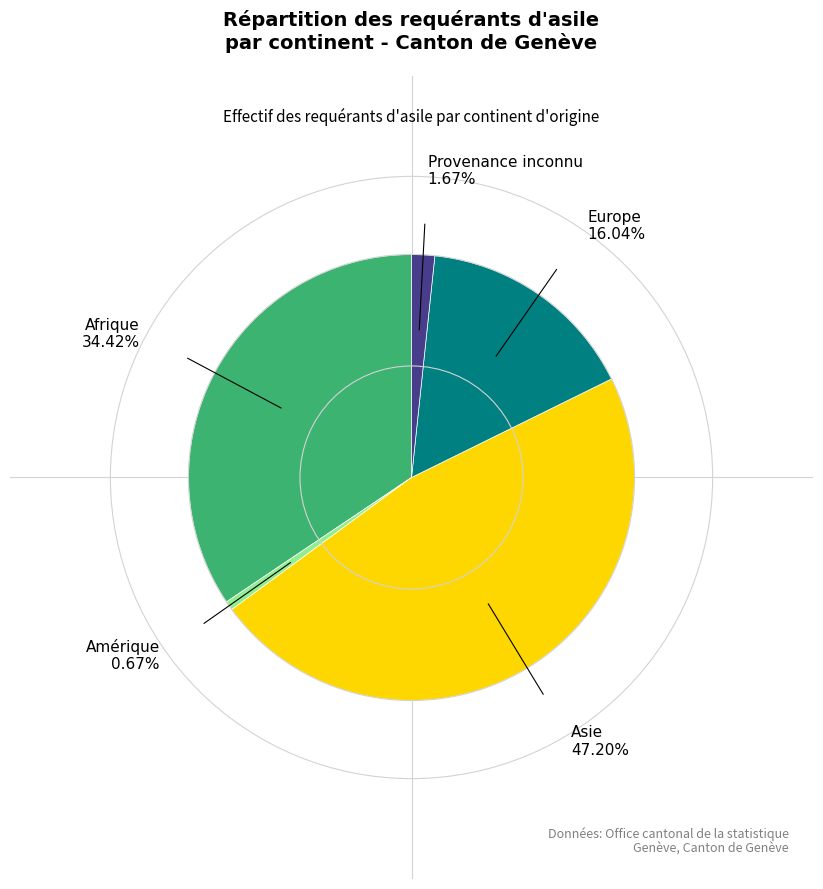

Is it true that Asie is 47% of the pie?

True